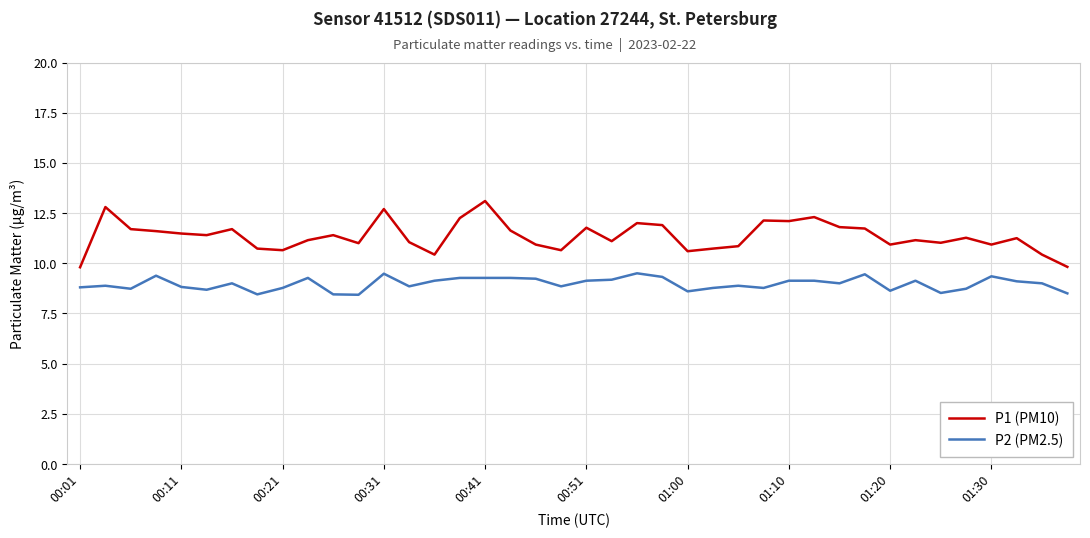

What is the difference between the maximum and minimum values in the P1 (PM10) series?

3.3